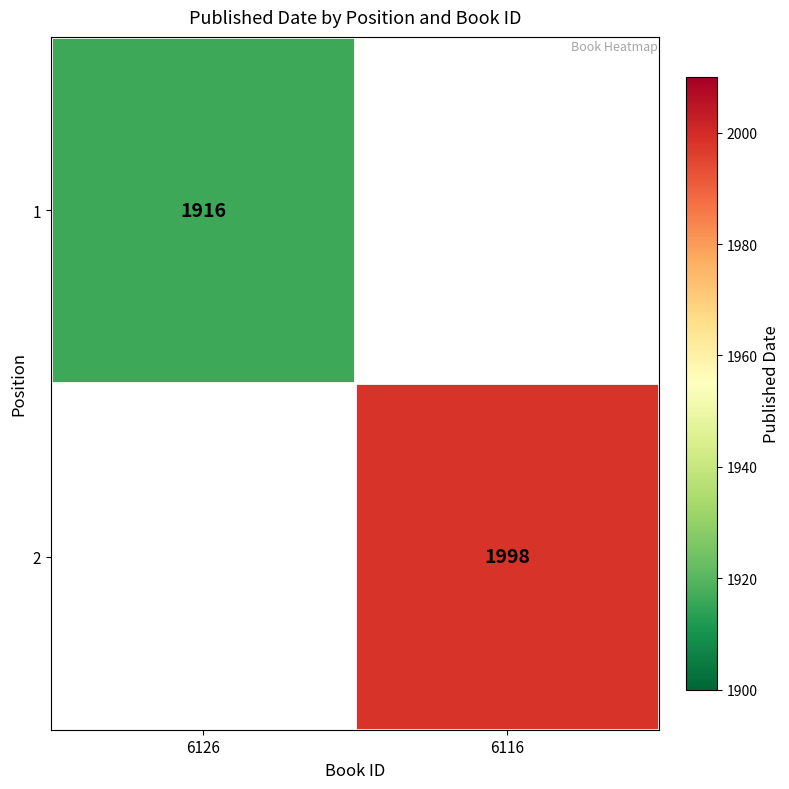

What is the greatest value displayed?

1998.0